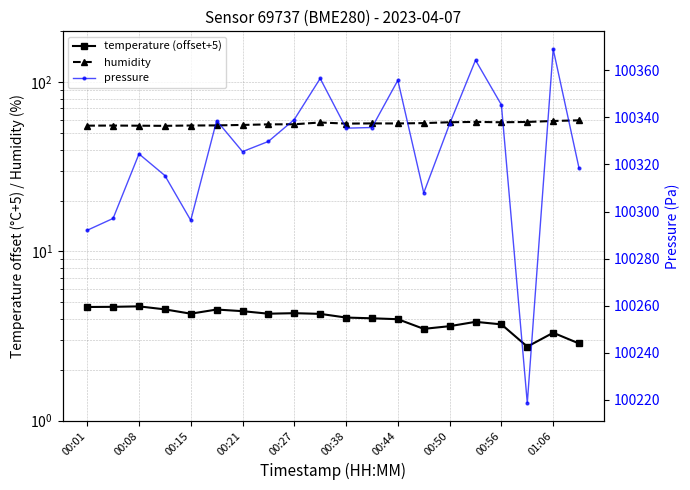

Where is pressure nearest to the value 100293?

00:01